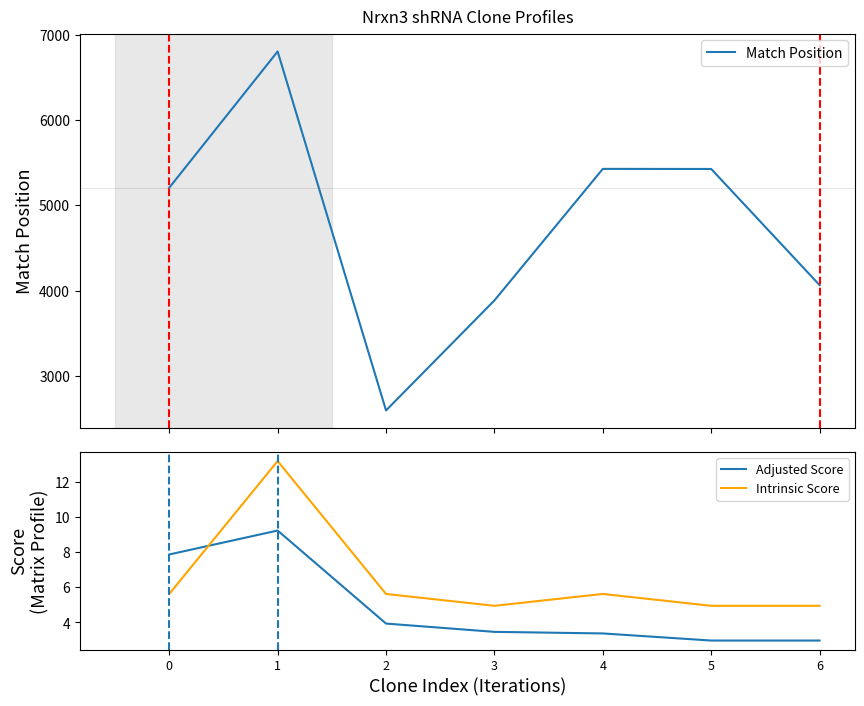

Which series ends up on top after the final intersection of Adjusted Score and Intrinsic Score?

Intrinsic Score